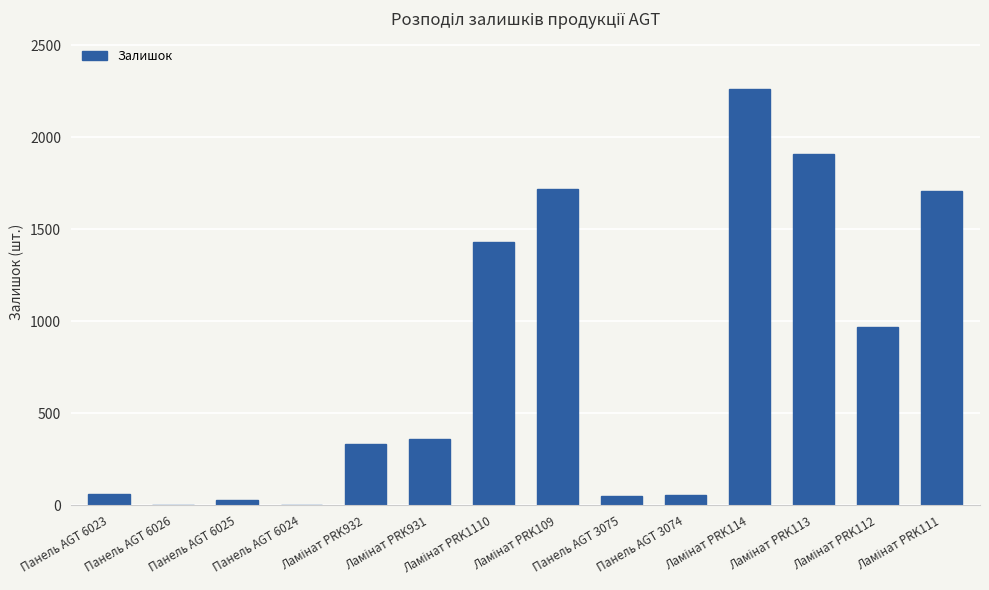

What is the sum of all values?

10889